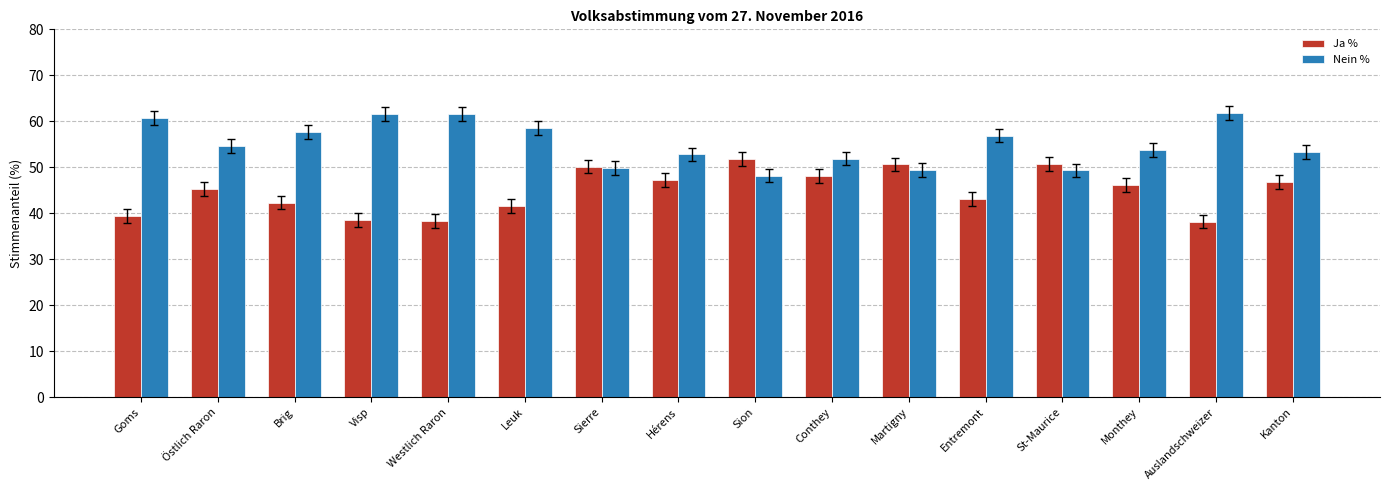

What is the value of the Nein % bar at the 15th from the left?

61.8